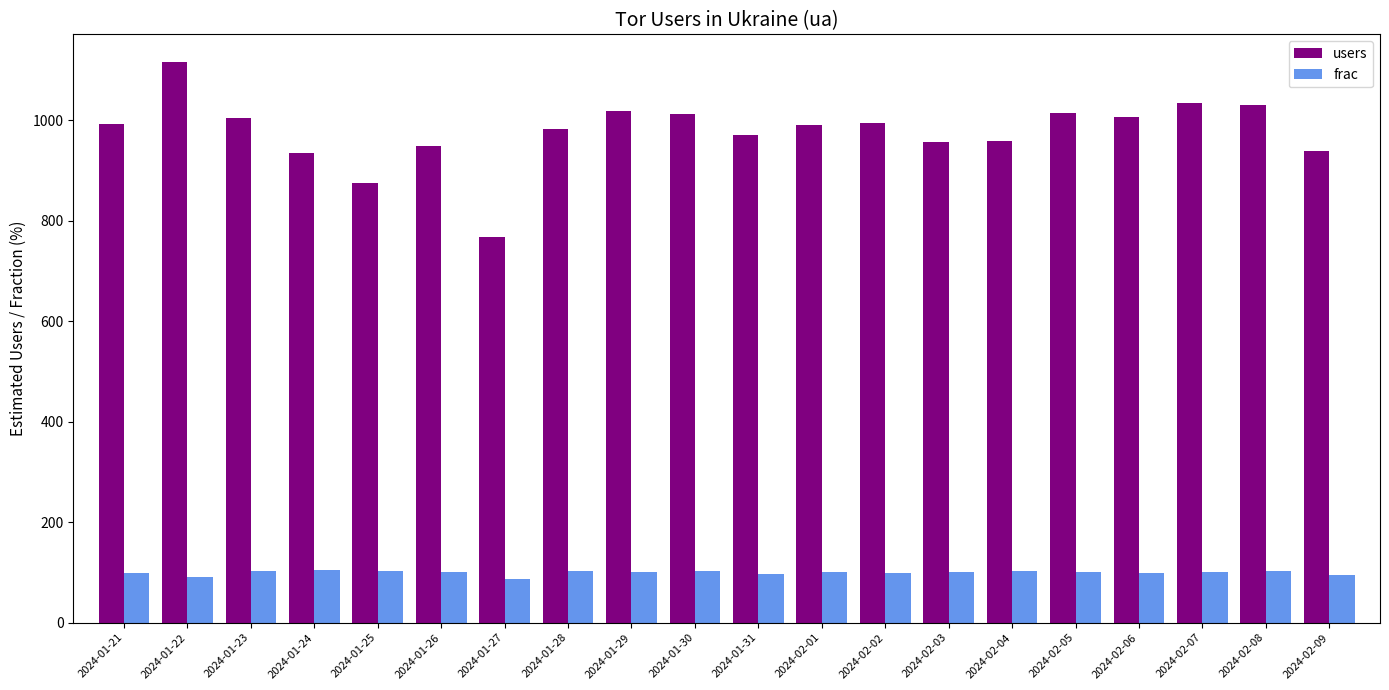

What is the difference between the maximum and minimum values in the frac series?

19